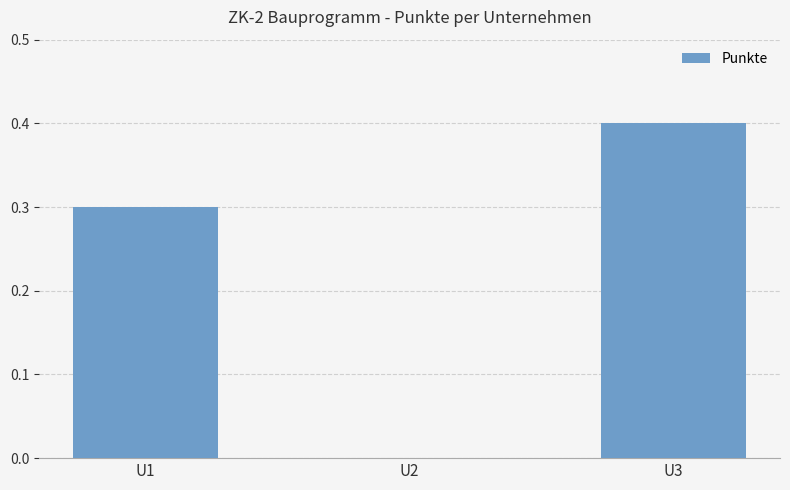

Is it true that the value at U1 is 0.2?

False